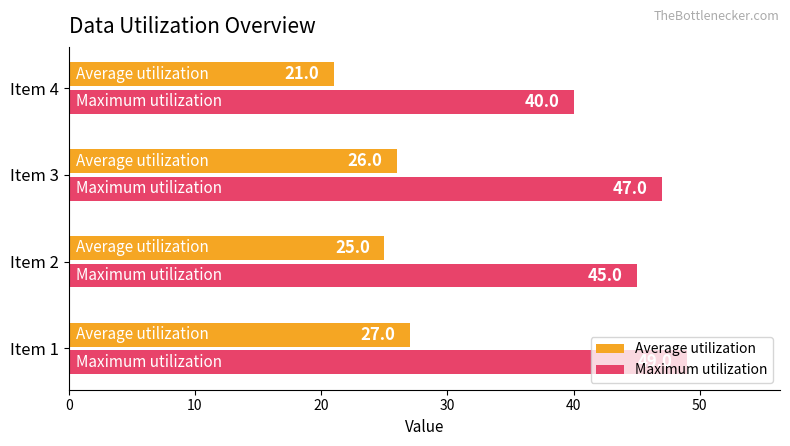

Count the Average utilization values in the range 25 to 27.

3